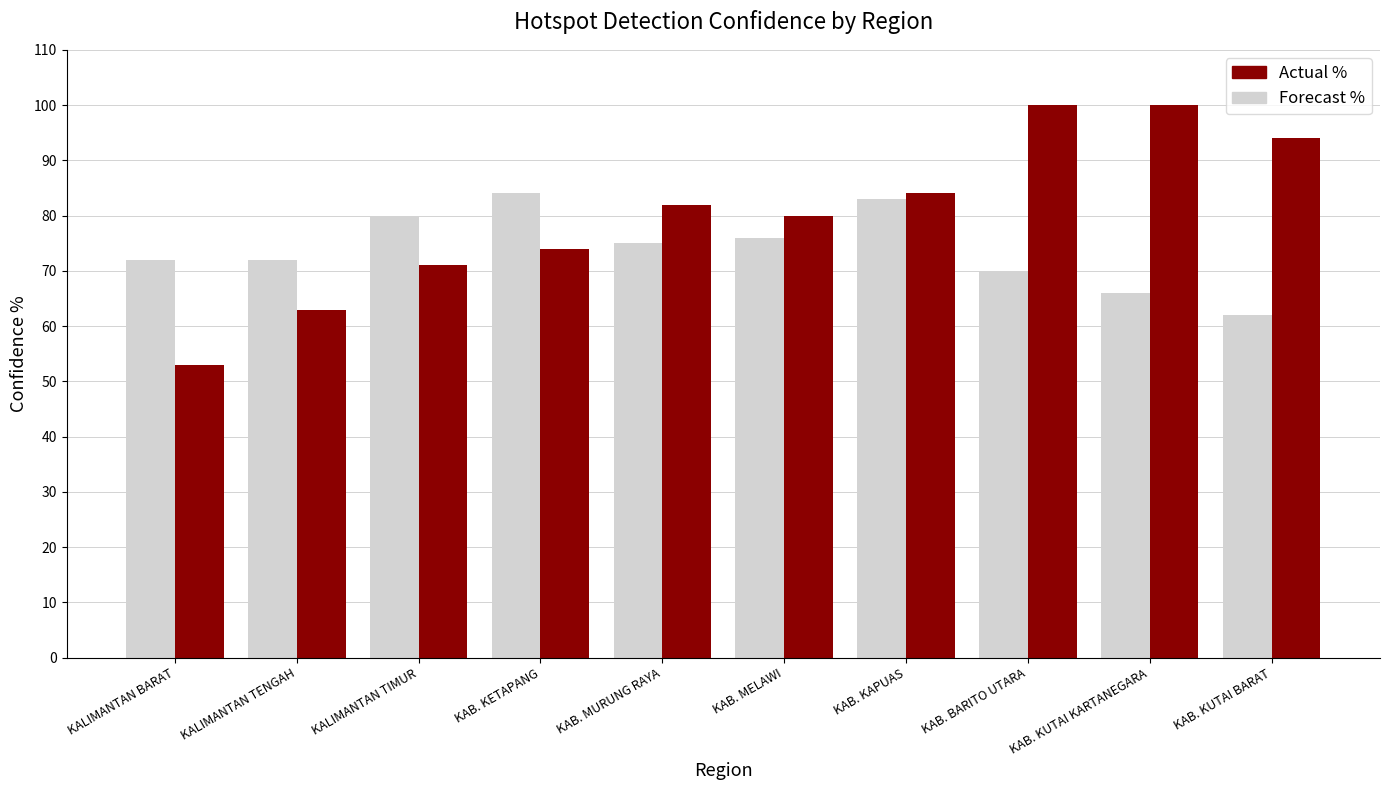

Between KALIMANTAN BARAT and KAB. KAPUAS, which series saw the biggest shift?

Actual %